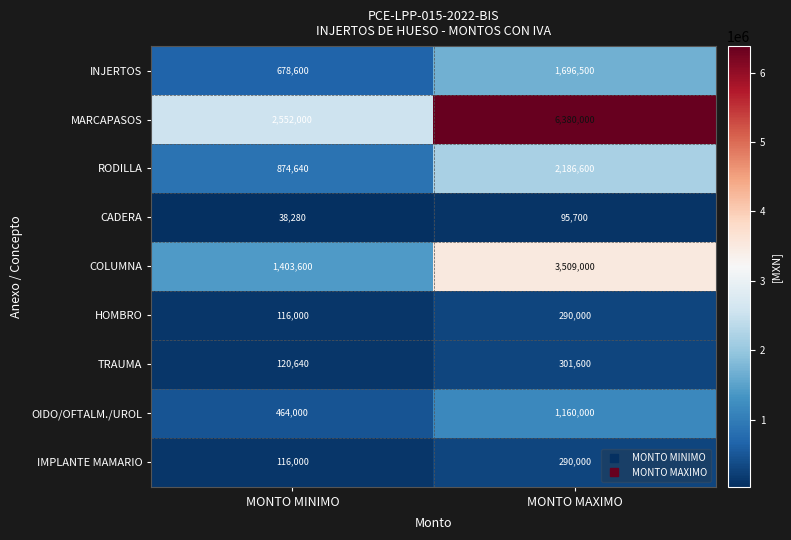

What is the smallest value displayed?

38280